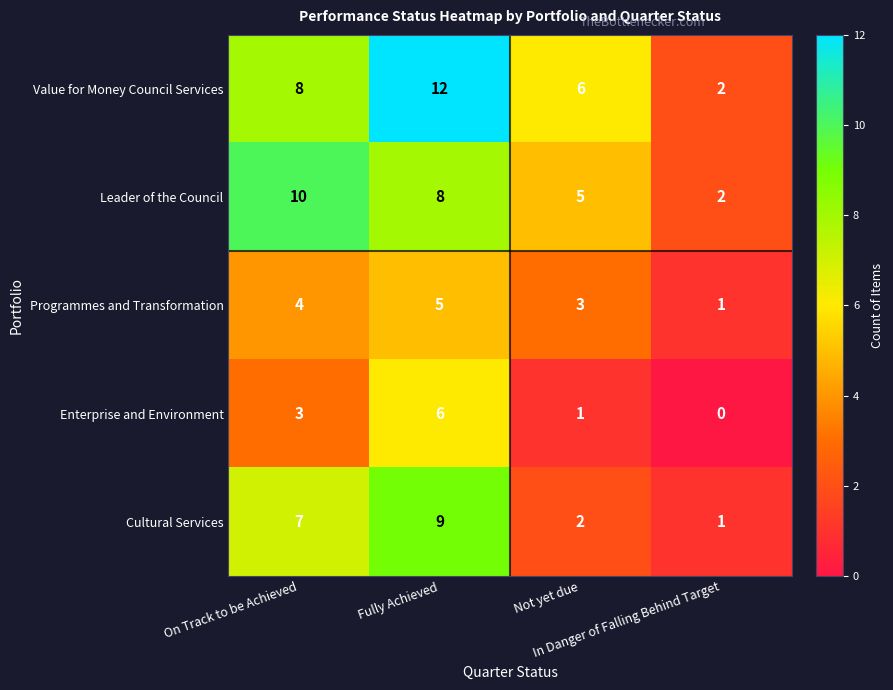

What is the highest value of the Cultural Services series?

9